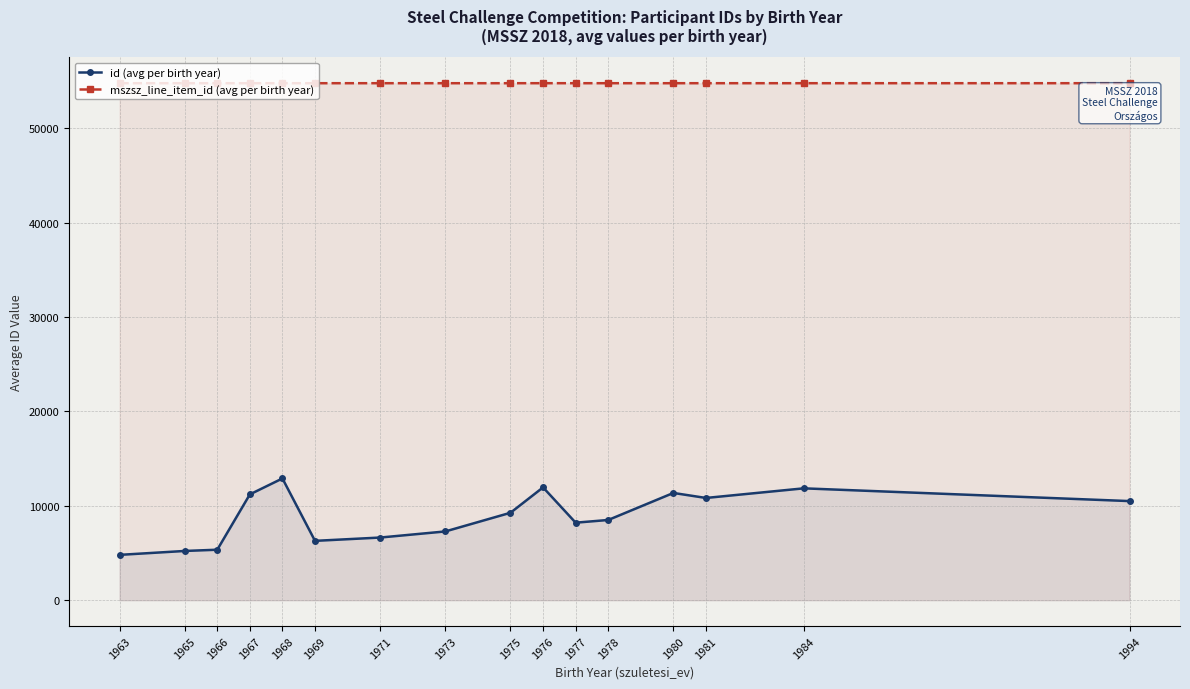

At how many categories does at least one series exceed 34232?

16